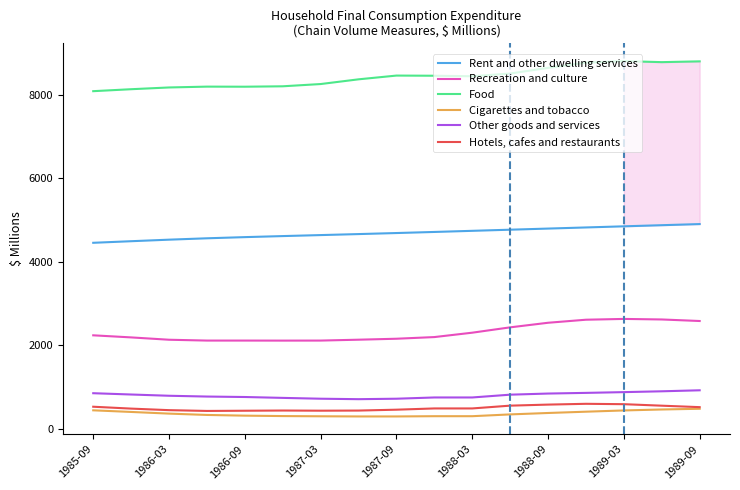

How many lines are shown in the chart?

6